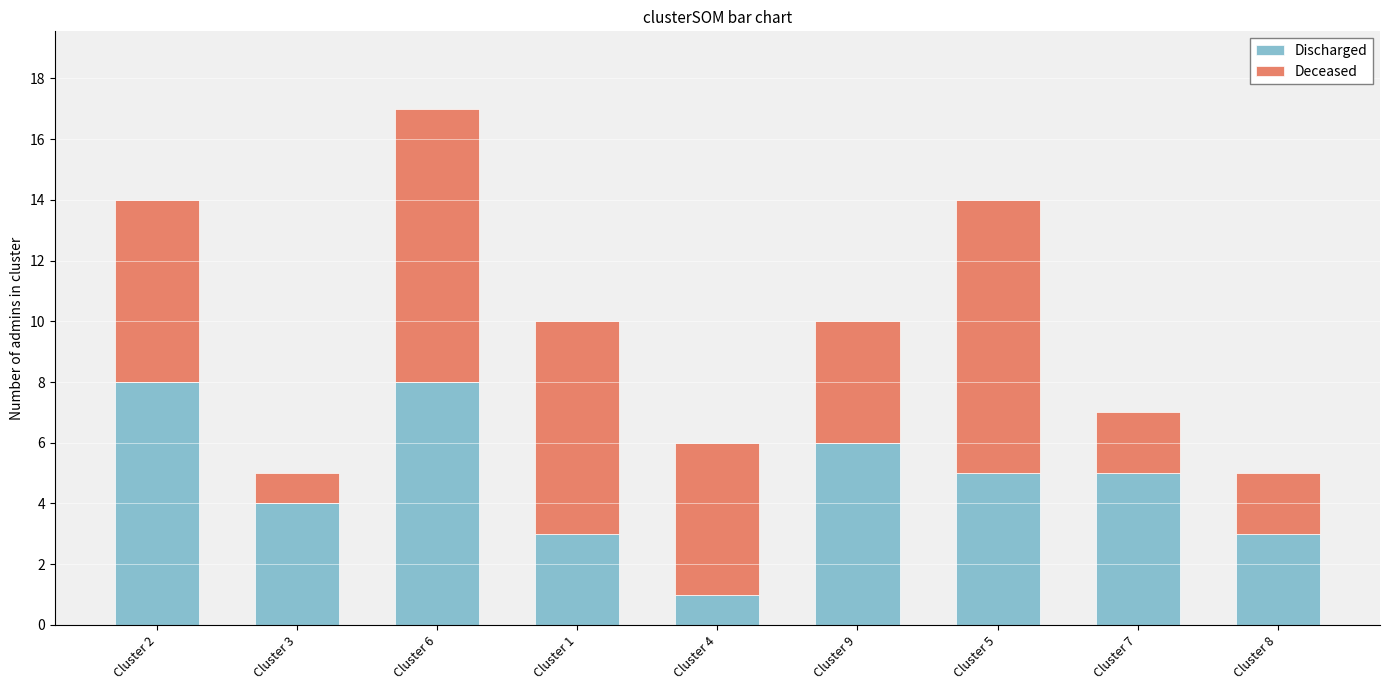

What is the highest value of the Discharged series?

8